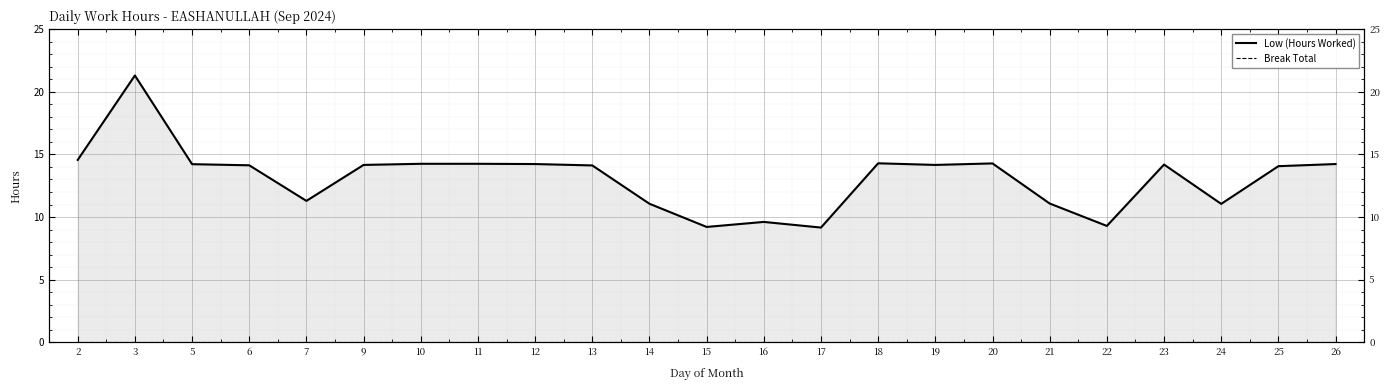

How many distinct data groups are displayed?

2